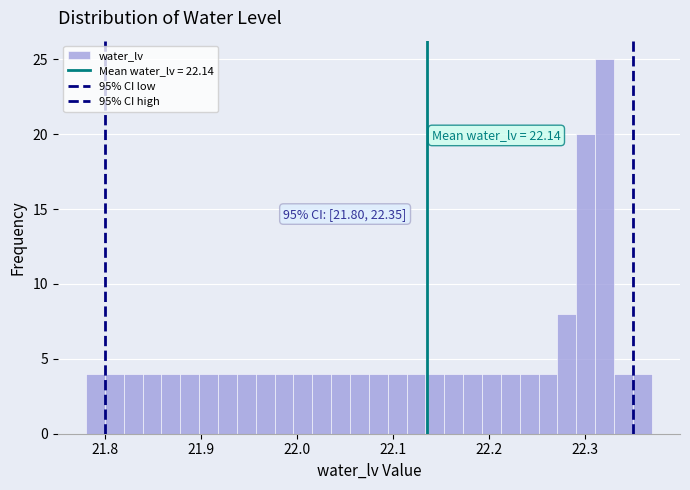

Read against the x-axis, roughly where is the centre of the tallest bar?

22.32